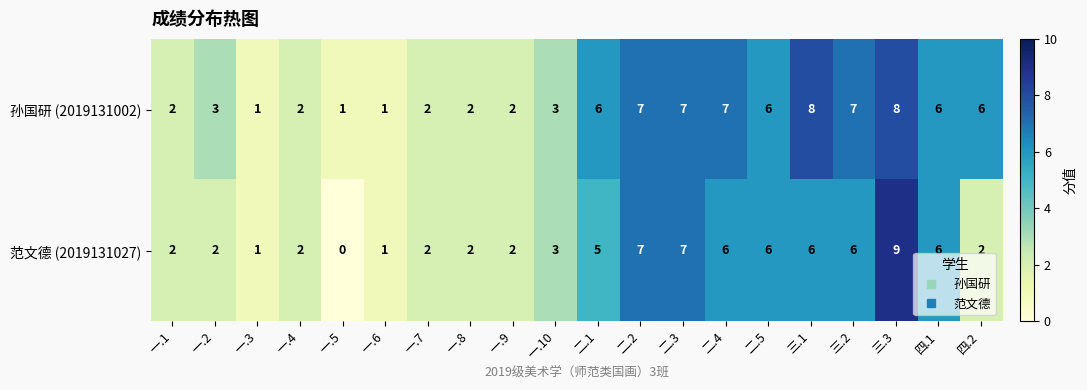

What is the difference between the maximum and minimum values in the 孙国研 (2019131002) series?

7